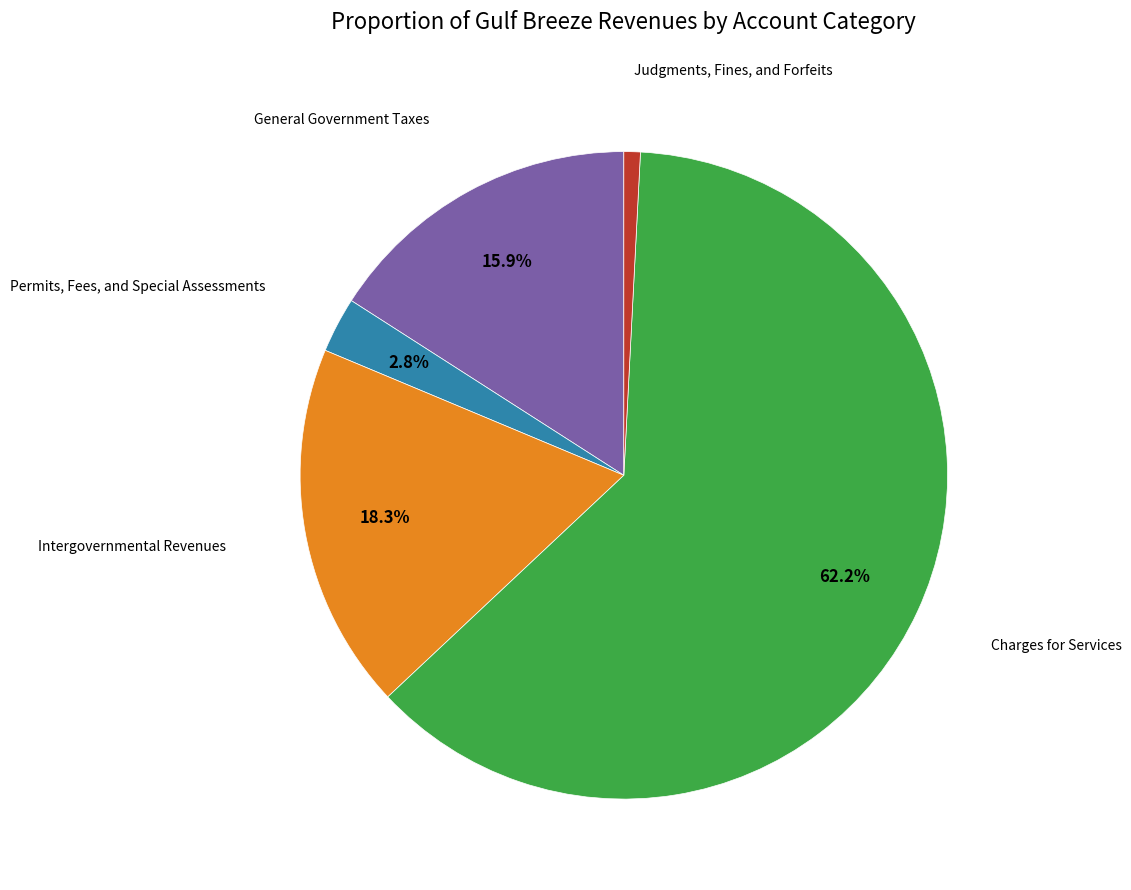

Is there a majority slice in this chart?

Yes